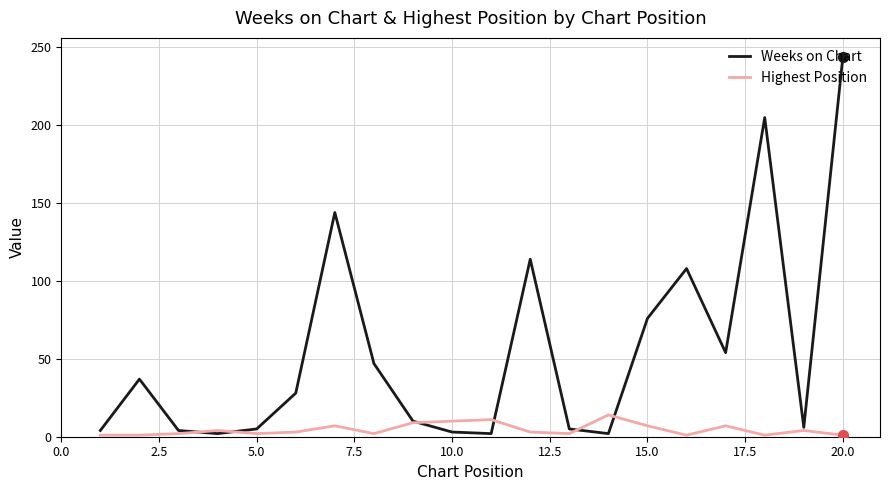

Which series has the largest total across all categories?

Weeks on Chart